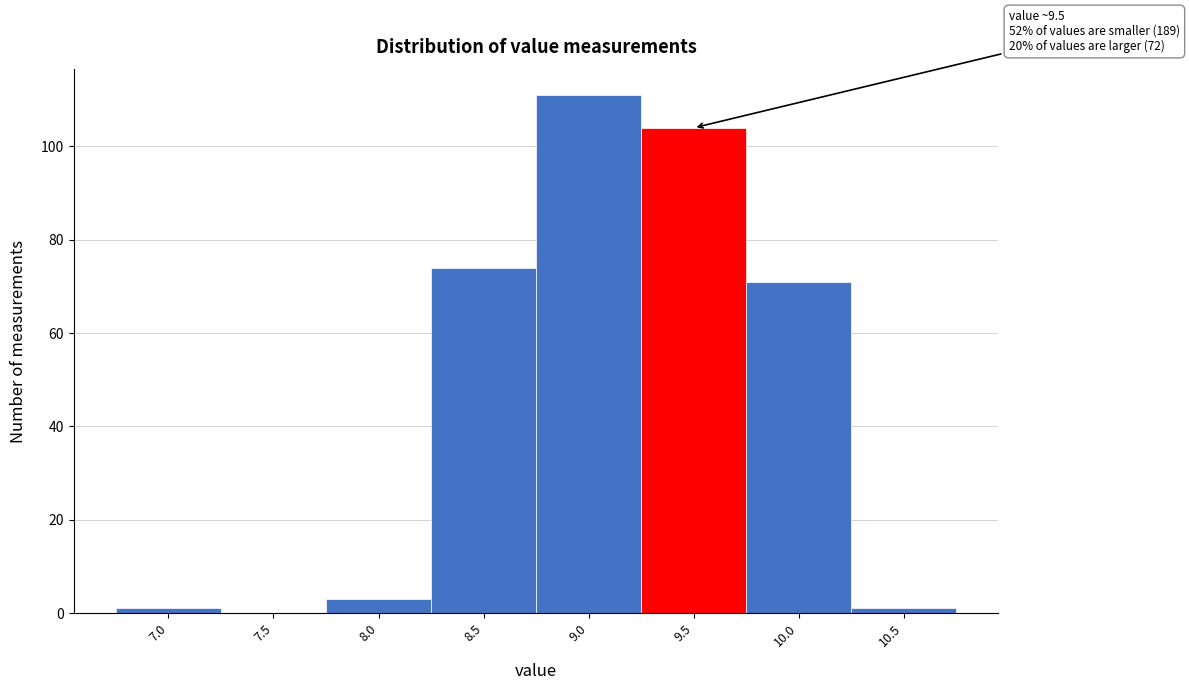

Reading left to right, transcribe all the data shown in this chart.

7.0=1	7.5=0	8.0=3	8.5=74	9.0=111	9.5=104	10.0=71	10.5=1